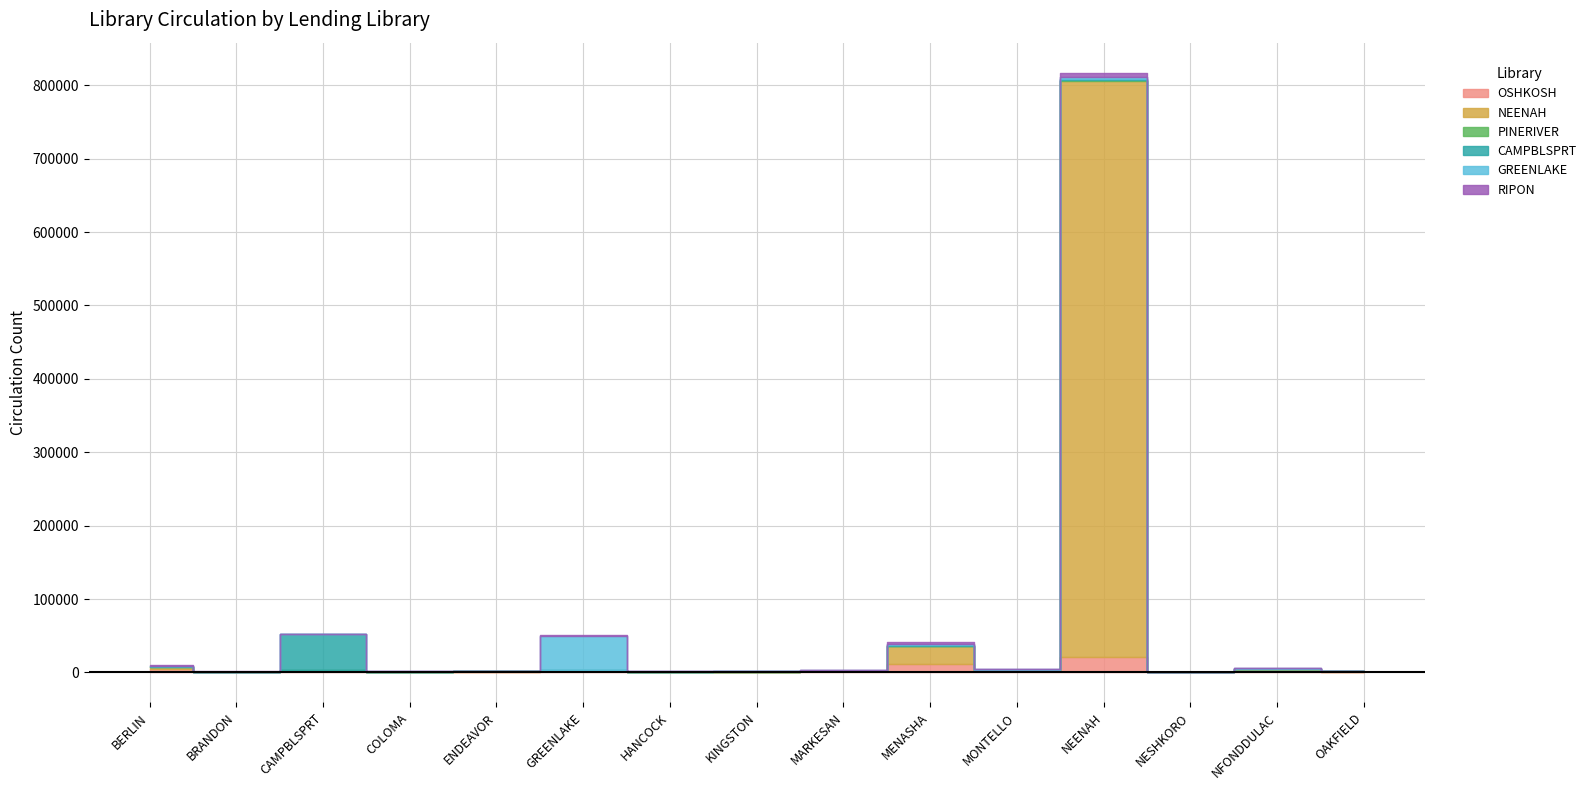

Reading left to right, list all the values displayed in this chart.

OSHKOSH: BERLIN=4132	BRANDON=421	CAMPBLSPRT=1581	COLOMA=627	ENDEAVOR=797	GREENLAKE=1733	HANCOCK=461	KINGSTON=667	MARKESAN=1416	MENASHA=11243	MONTELLO=1828	NEENAH=21244	NESHKORO=162	NFONDDULAC=2568	OAKFIELD=674
NEENAH: BERLIN=3395	BRANDON=494	CAMPBLSPRT=1646	COLOMA=571	ENDEAVOR=761	GREENLAKE=1749	HANCOCK=662	KINGSTON=527	MARKESAN=1055	MENASHA=24187	MONTELLO=1825	NEENAH=784445	NESHKORO=180	NFONDDULAC=2098	OAKFIELD=708
PINERIVER: BERLIN=265	BRANDON=26	CAMPBLSPRT=148	COLOMA=51	ENDEAVOR=76	GREENLAKE=150	HANCOCK=56	KINGSTON=96	MARKESAN=92	MENASHA=594	MONTELLO=185	NEENAH=995	NESHKORO=25	NFONDDULAC=167	OAKFIELD=46
CAMPBLSPRT: BERLIN=416	BRANDON=67	CAMPBLSPRT=48459	COLOMA=83	ENDEAVOR=121	GREENLAKE=155	HANCOCK=72	KINGSTON=88	MARKESAN=133	MENASHA=1025	MONTELLO=187	NEENAH=1878	NESHKORO=31	NFONDDULAC=268	OAKFIELD=137
GREENLAKE: BERLIN=1208	BRANDON=209	CAMPBLSPRT=285	COLOMA=123	ENDEAVOR=179	GREENLAKE=46236	HANCOCK=107	KINGSTON=218	MARKESAN=427	MENASHA=1338	MONTELLO=462	NEENAH=2737	NESHKORO=38	NFONDDULAC=436	OAKFIELD=106
RIPON: BERLIN=1379	BRANDON=324	CAMPBLSPRT=506	COLOMA=236	ENDEAVOR=225	GREENLAKE=1043	HANCOCK=173	KINGSTON=340	MARKESAN=670	MENASHA=2696	MONTELLO=650	NEENAH=5826	NESHKORO=89	NFONDDULAC=710	OAKFIELD=199